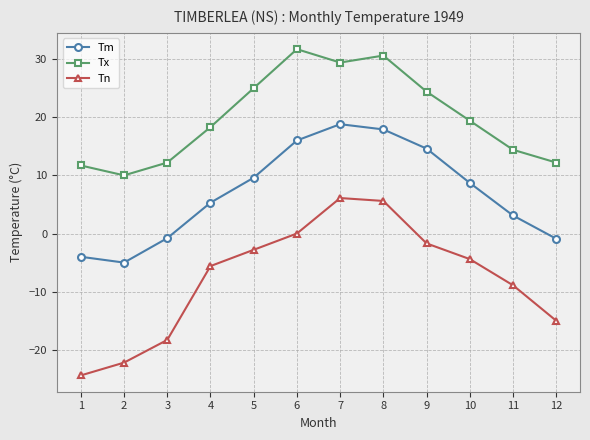

What is the difference between the Tm values at 2 and 10?

13.7